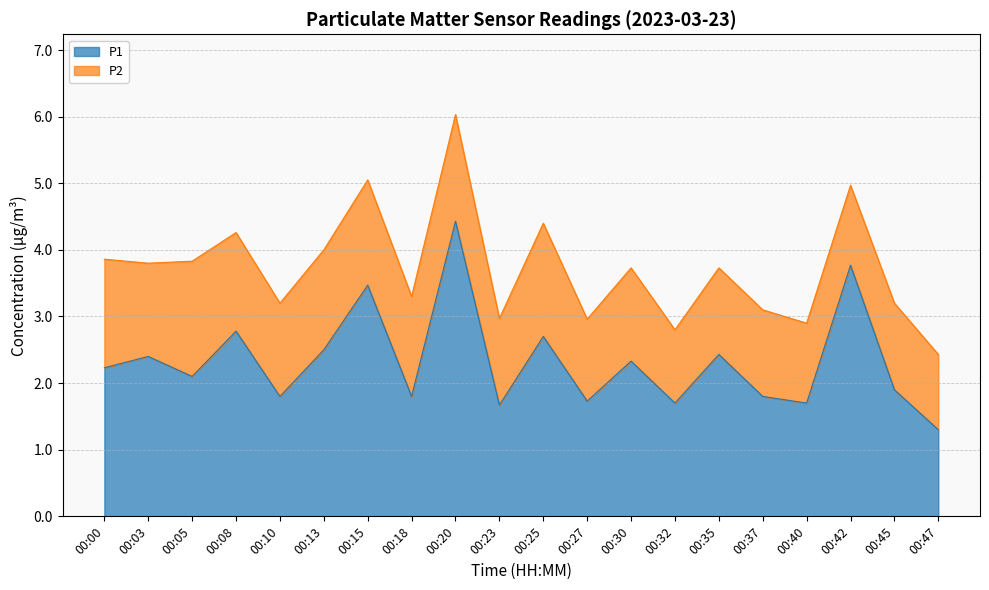

Which label corresponds to the smallest value in the chart?

00:47